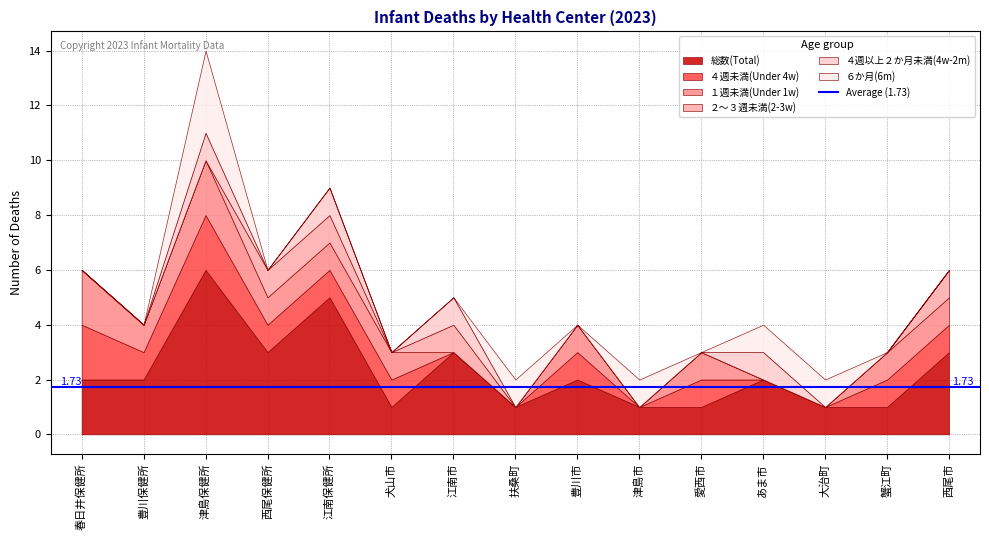

Which series has the largest total across all categories?

総数(Total)